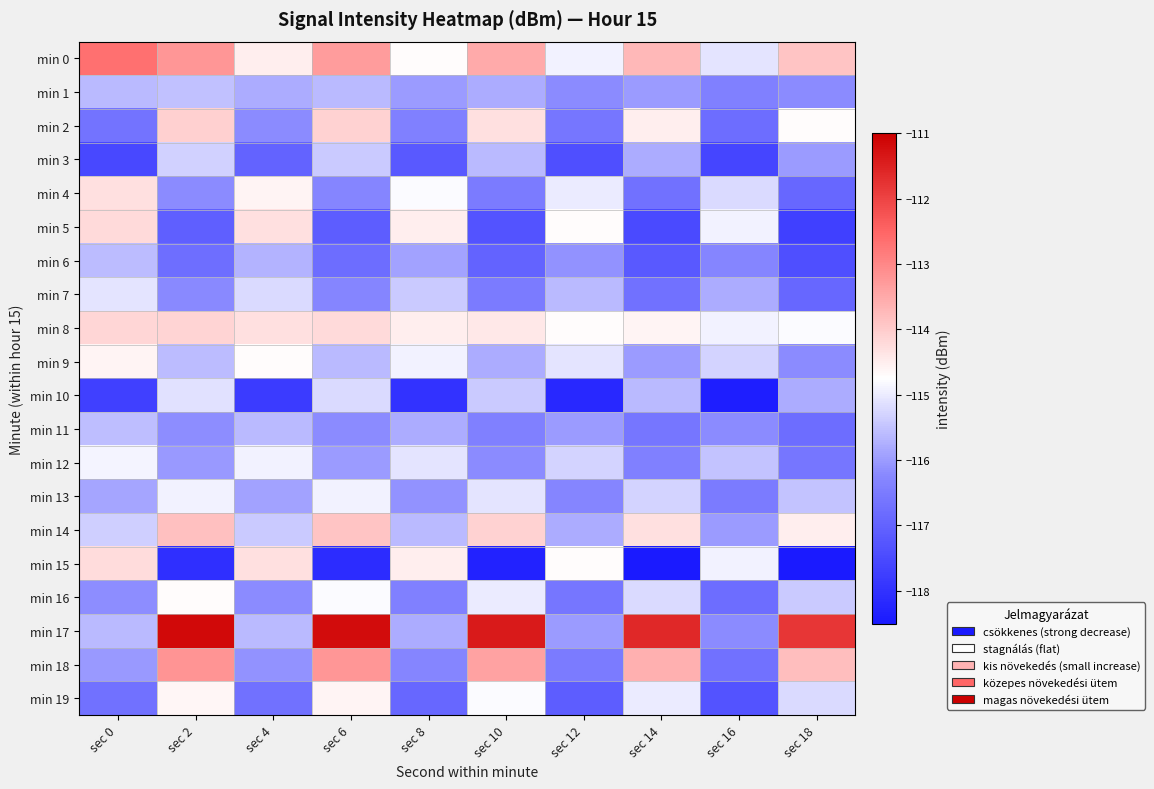

Between sec 8 and sec 0, which is larger?

sec 0